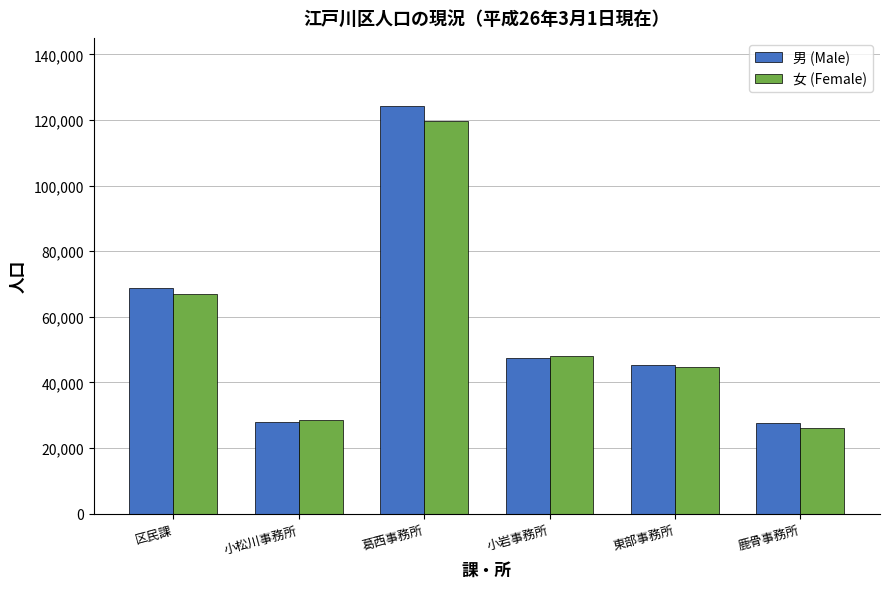

The value of 女 (Female) at 東部事務所 is 44639. True or false?

True